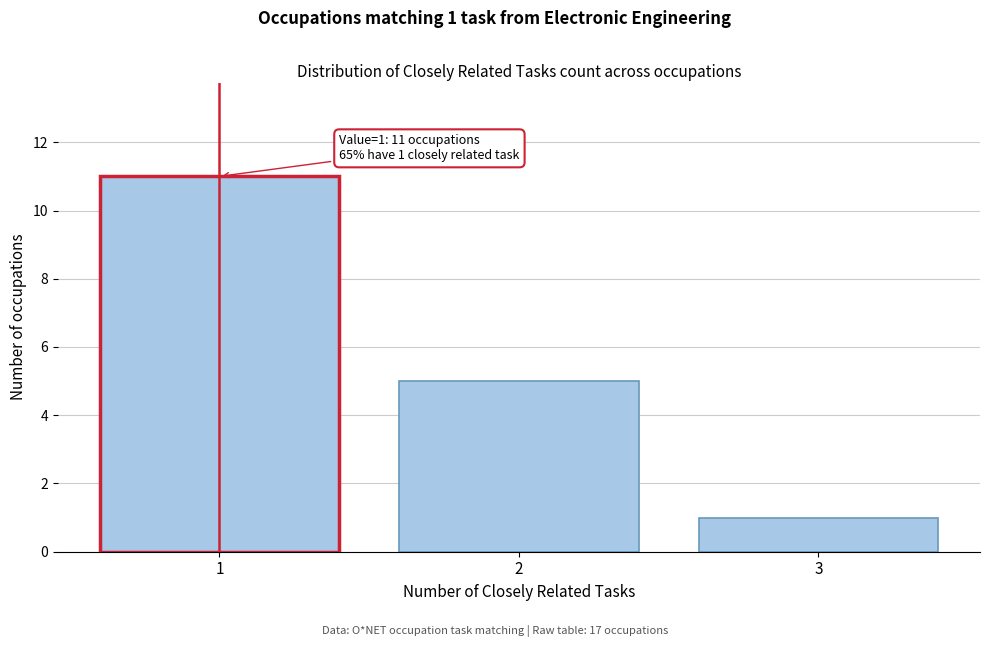

Reading left to right, transcribe all the data shown in this chart.

1=11	2=5	3=1